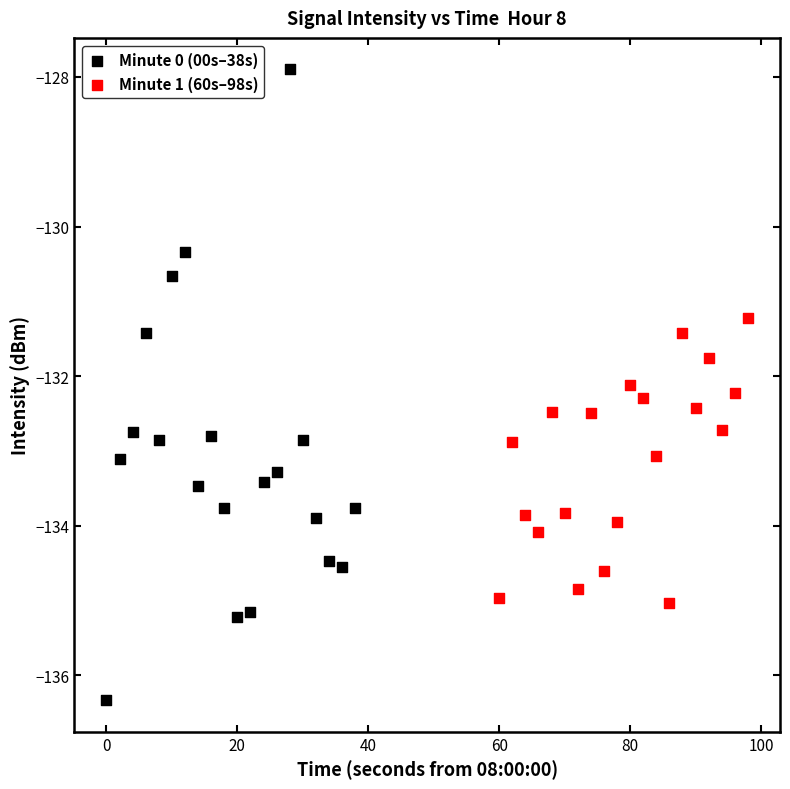

What are all the series names shown in the legend?

Minute 0 (00s–38s), Minute 1 (60s–98s)